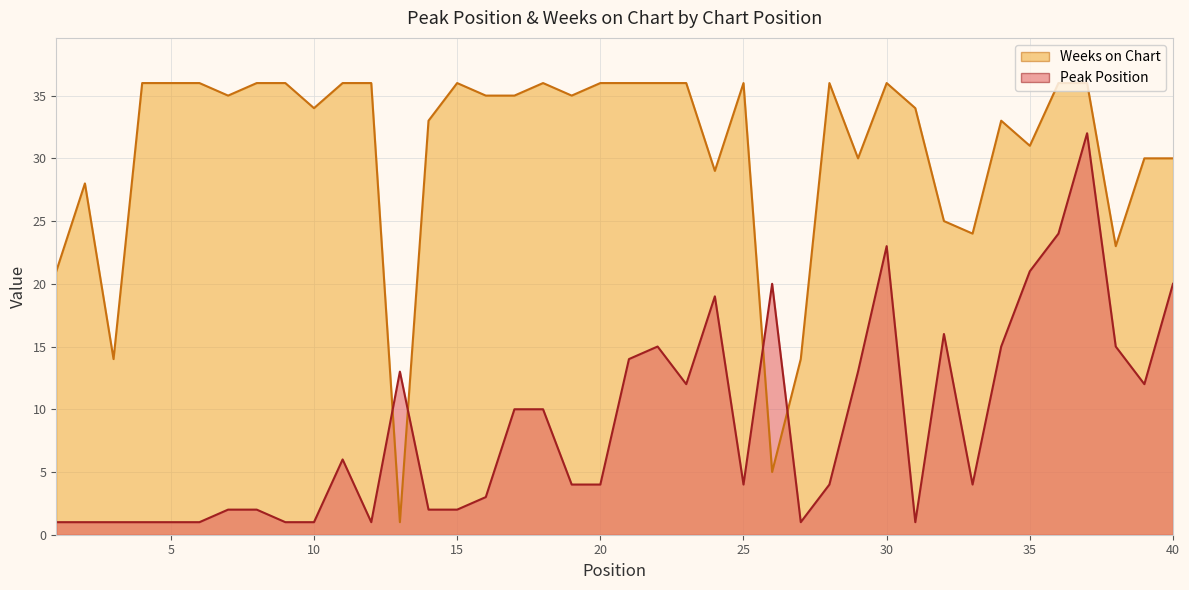

How many interior local valleys does the Peak Position series have?

7